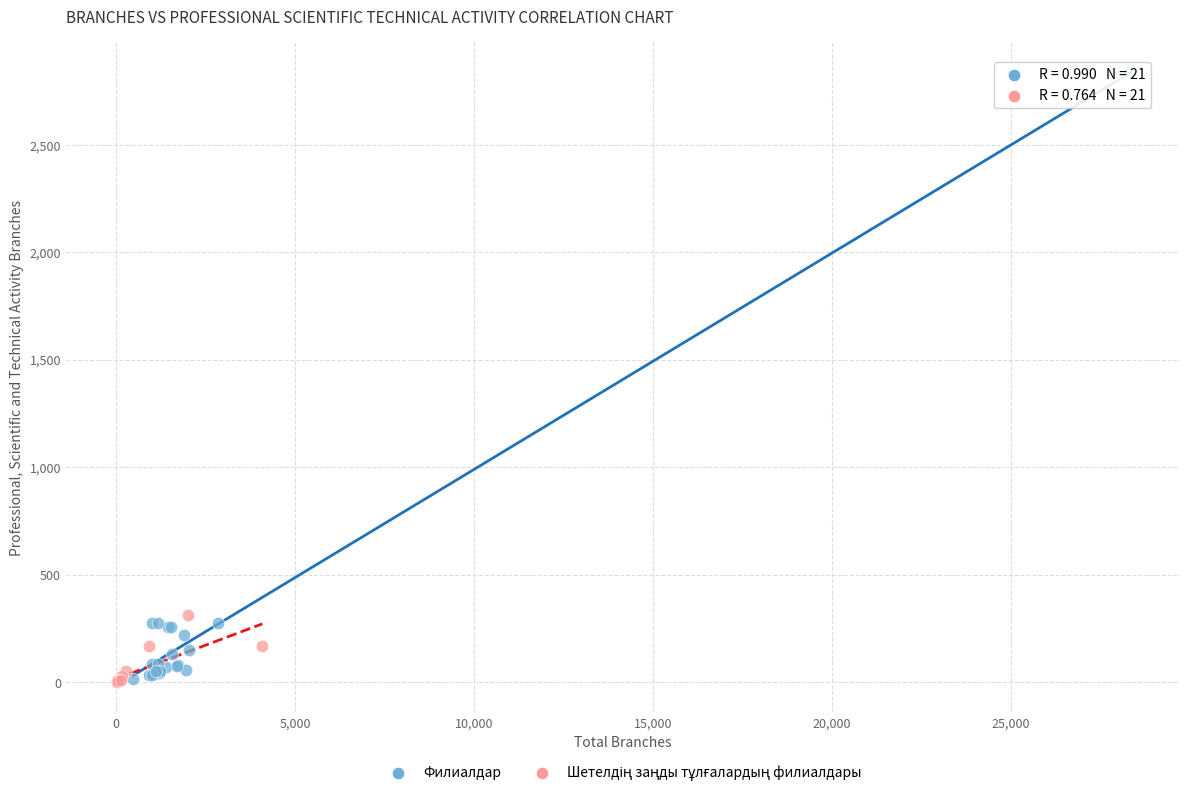

Which series has the widest spread of Y values?

Филиалдар